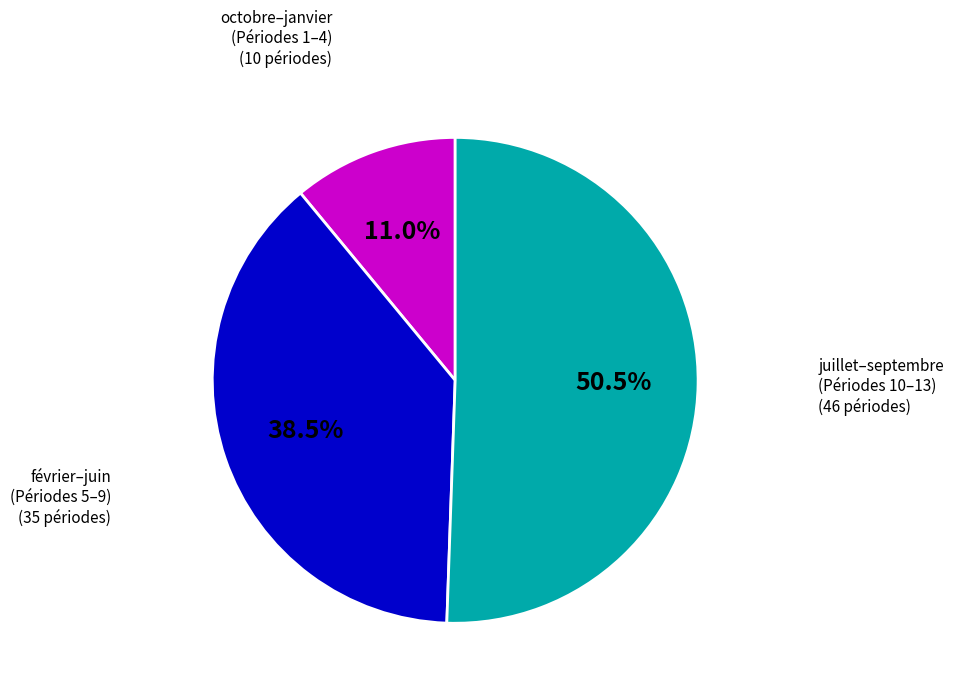

Is there a majority slice in this chart?

Yes